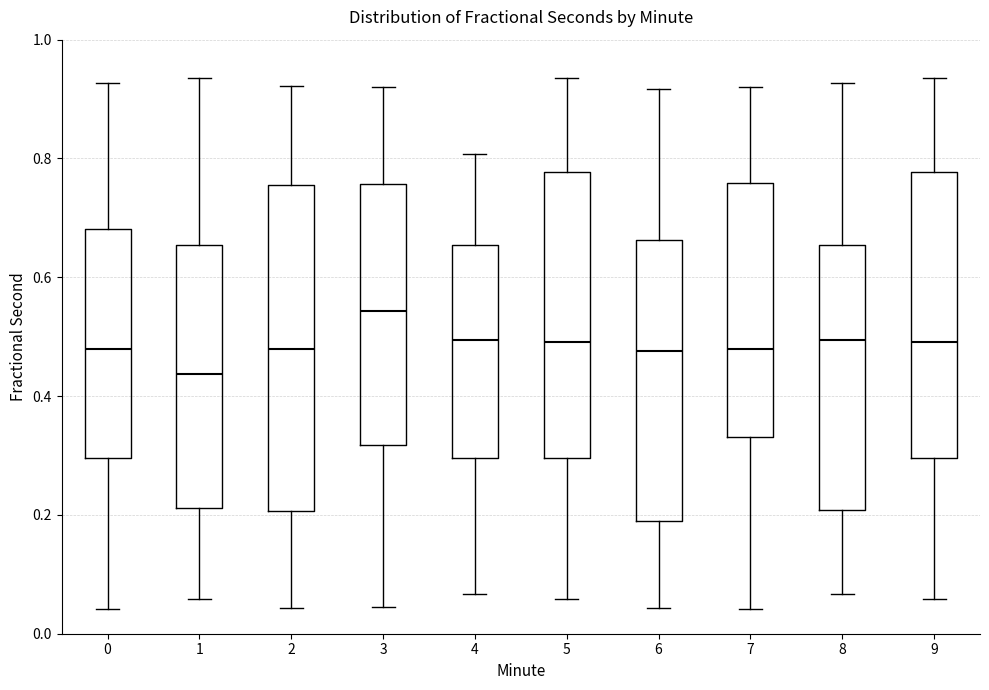

Comparing the boxes themselves (not the whiskers), which one is the tallest?

2